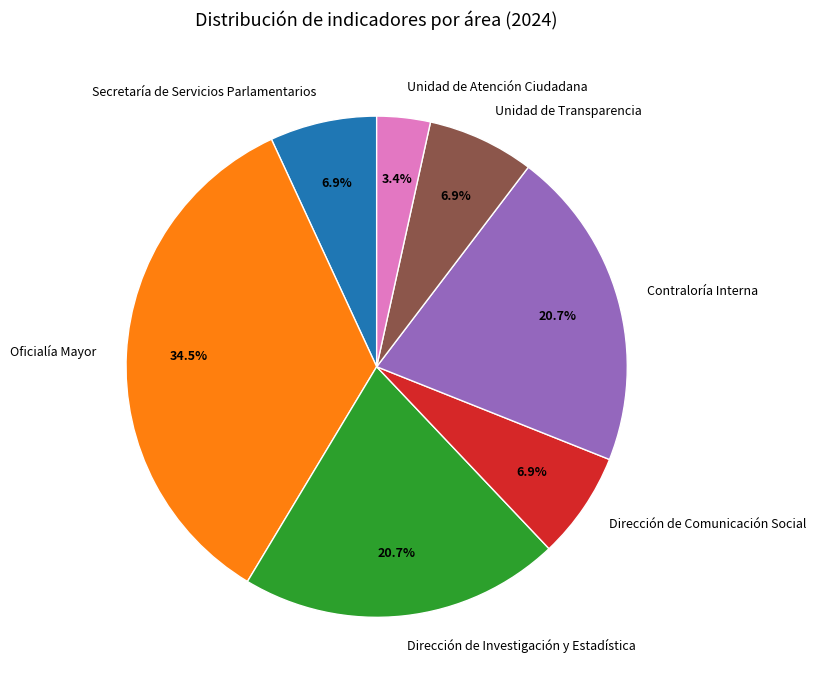

What percentage is the Secretaría de Servicios Parlamentarios slice, to the nearest percent?

7%